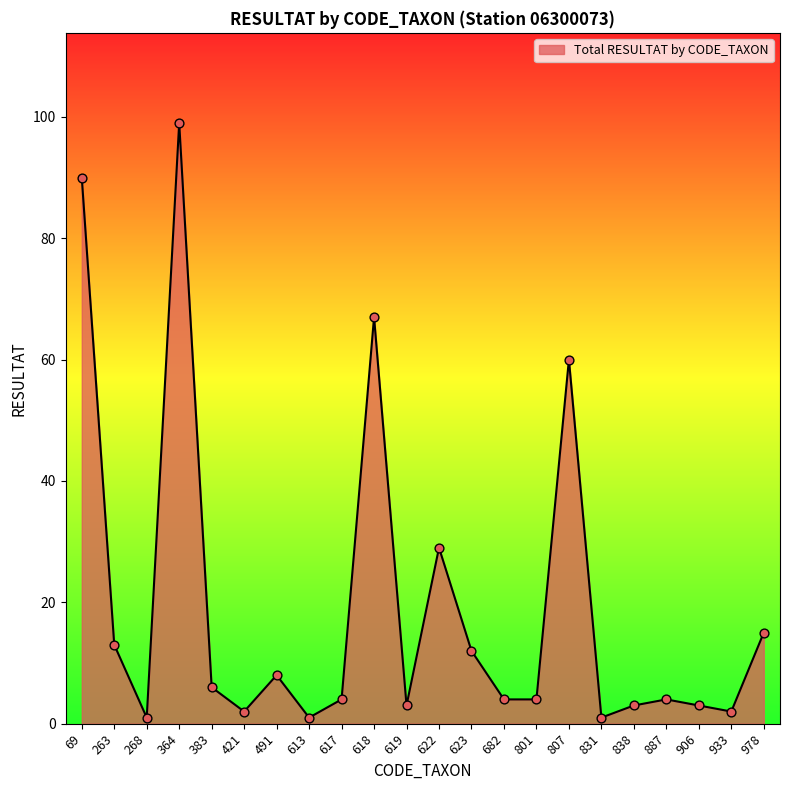

Between 622 and 978, which is larger?

622